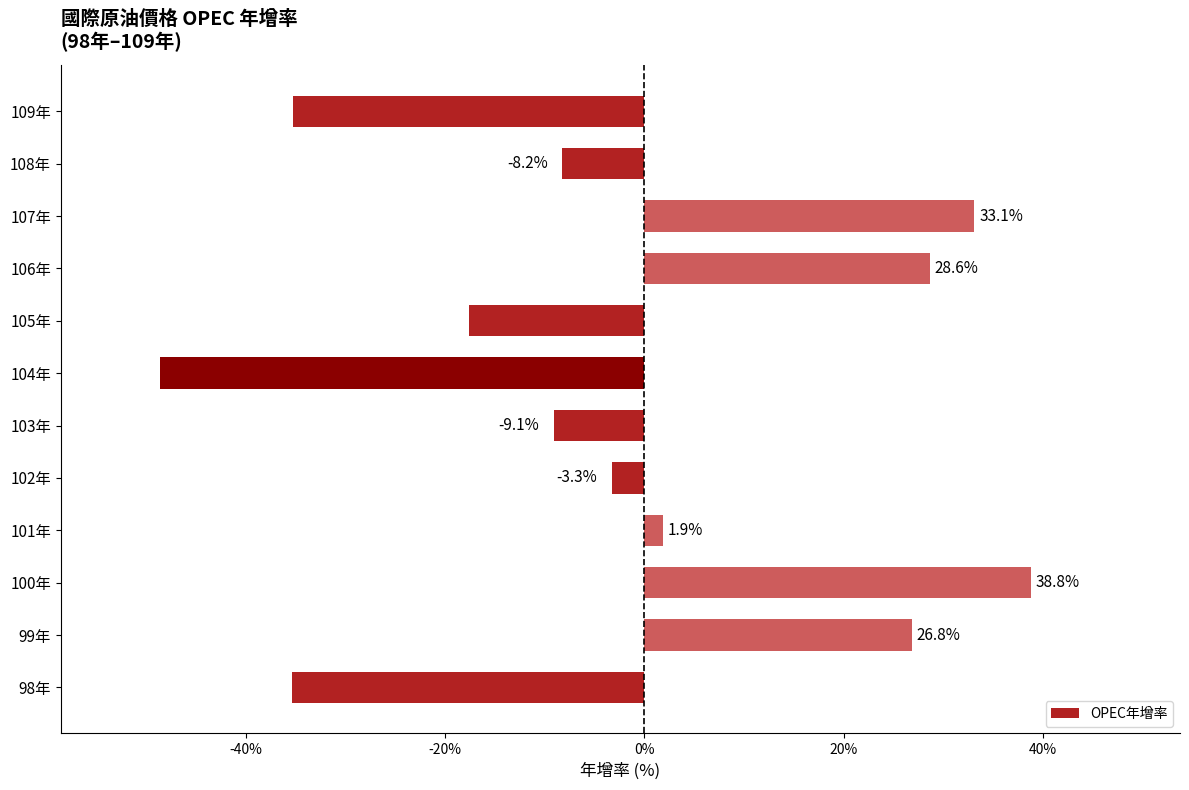

List the labels in order of value, largest first.

100年, 107年, 106年, 99年, 101年, 102年, 108年, 103年, 105年, 109年, 98年, 104年